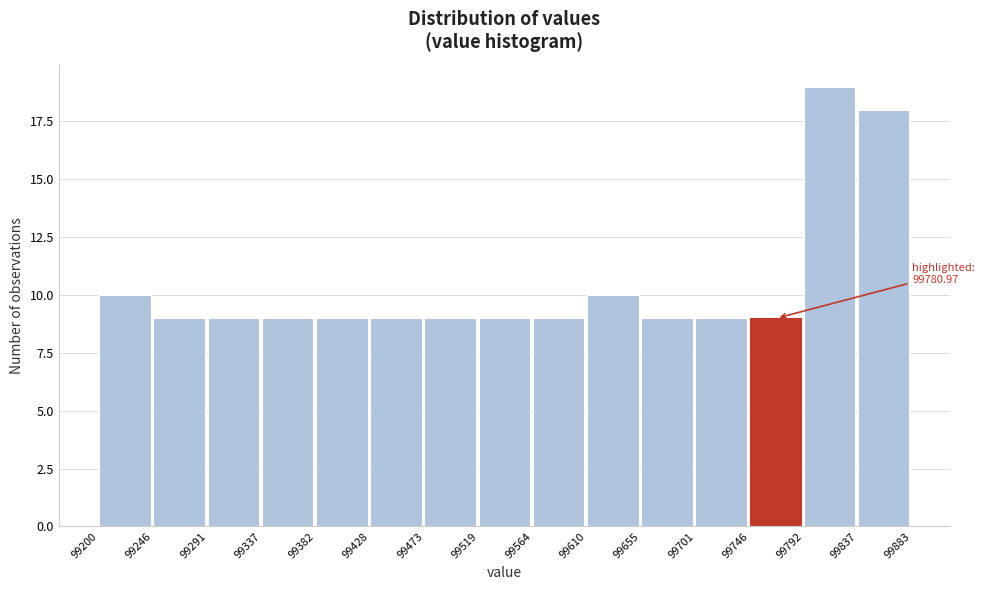

Over which range of the x-axis is the bar tallest?

99792 to 99837